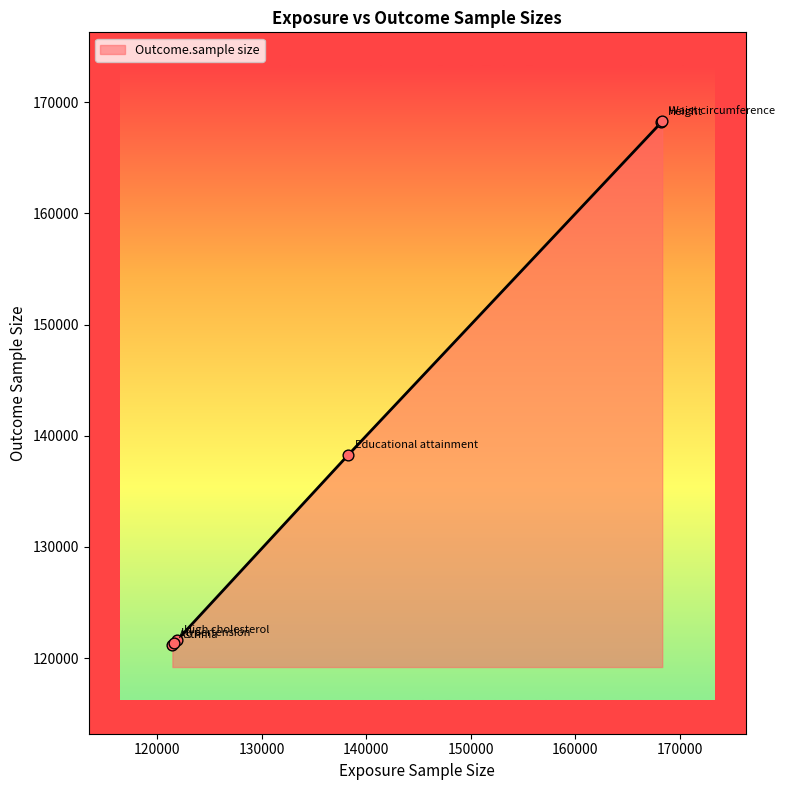

True or false: the data has more than 2 interior local peaks.

False